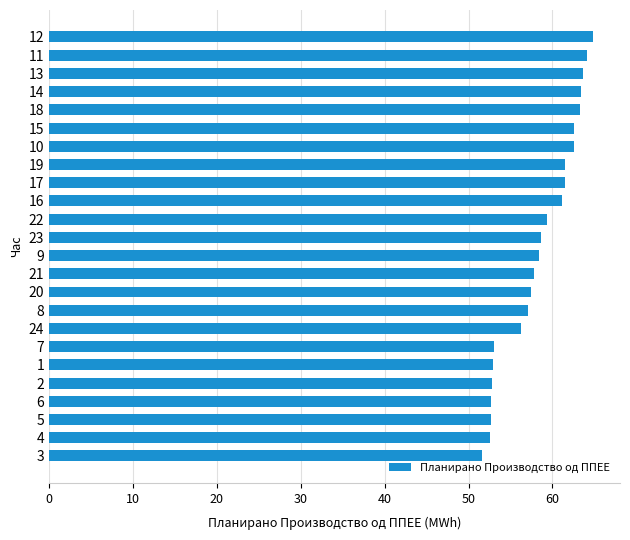

Which category has the highest value across all series?

12